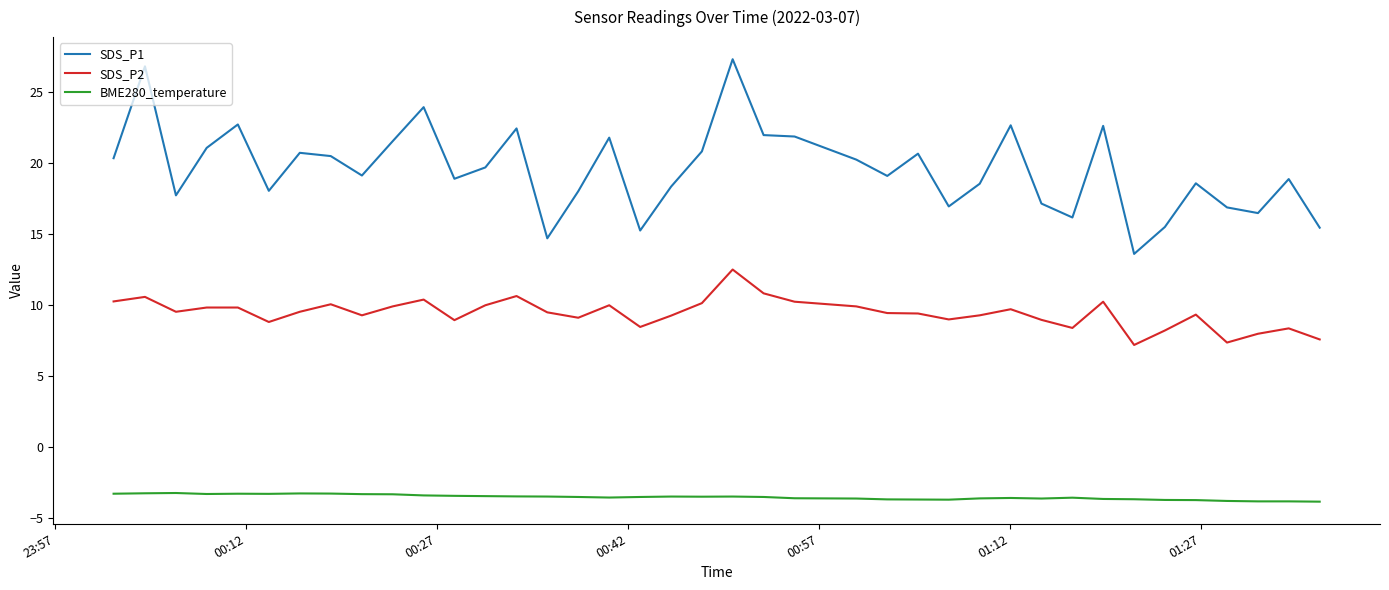

How many lines are shown in the chart?

3